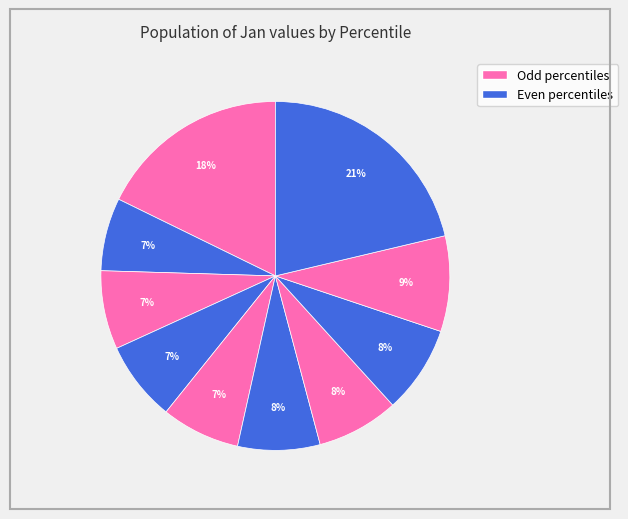

How many slices are in this pie chart?

10